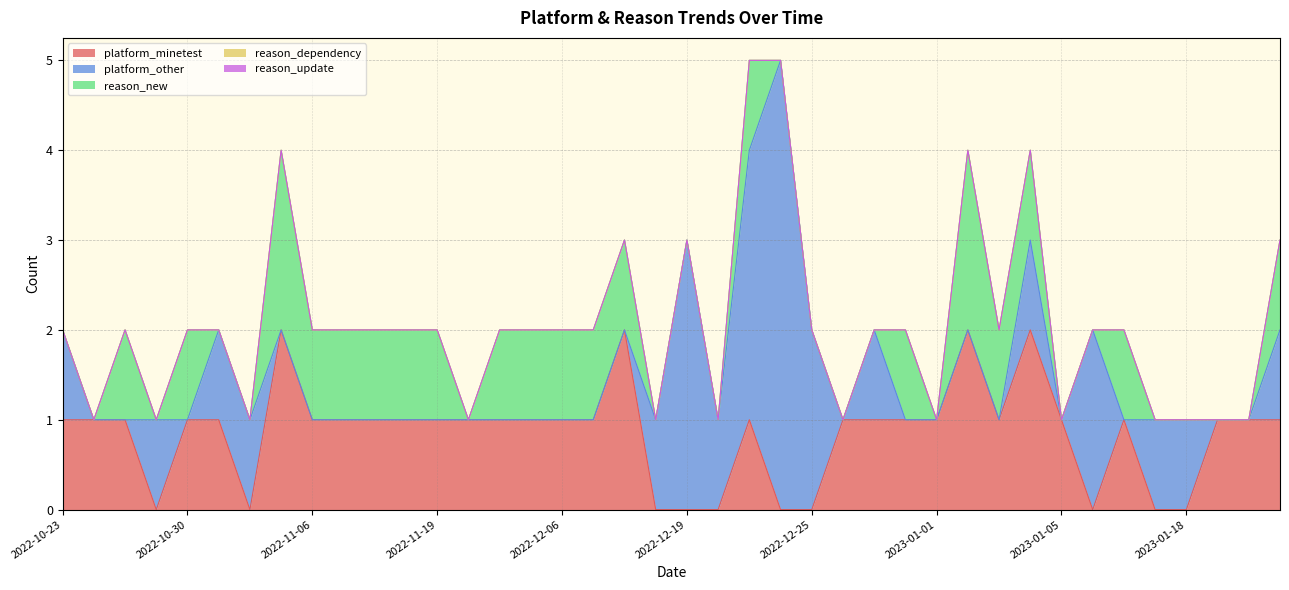

Reading left to right, transcribe all the data shown in this chart.

platform_minetest: 1	1	1	0	1	1	0	2	1	1	1	1	1	1	1	1	1	1	2	0	0	0	1	0	0	1	1	1	1	2	1	2	1	0	1	0	0	1	1	1
platform_other: 1	0	0	1	0	1	1	0	0	0	0	0	0	0	0	0	0	0	0	1	3	1	3	5	2	0	1	0	0	0	0	1	0	2	0	1	1	0	0	1
reason_new: 0	0	1	0	1	0	0	2	1	1	1	1	1	0	1	1	1	1	1	0	0	0	1	0	0	0	0	1	0	2	1	1	0	0	1	0	0	0	0	1
reason_dependency: 0	0	0	0	0	0	0	0	0	0	0	0	0	0	0	0	0	0	0	0	0	0	0	0	0	0	0	0	0	0	0	0	0	0	0	0	0	0	0	0
reason_update: 0	0	0	0	0	0	0	0	0	0	0	0	0	0	0	0	0	0	0	0	0	0	0	0	0	0	0	0	0	0	0	0	0	0	0	0	0	0	0	0